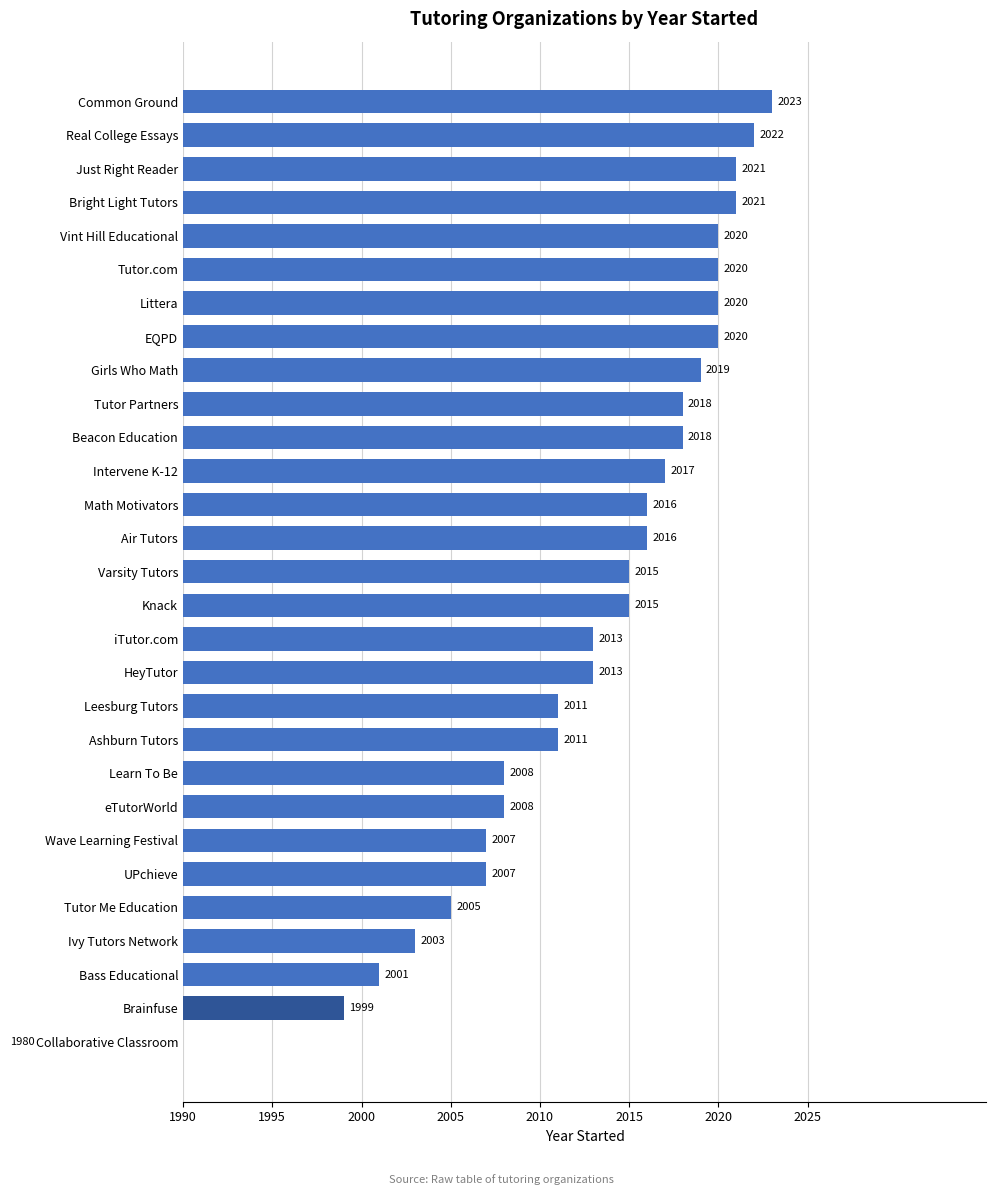

True or false: the data shows 914 at Vint Hill Educational.

False